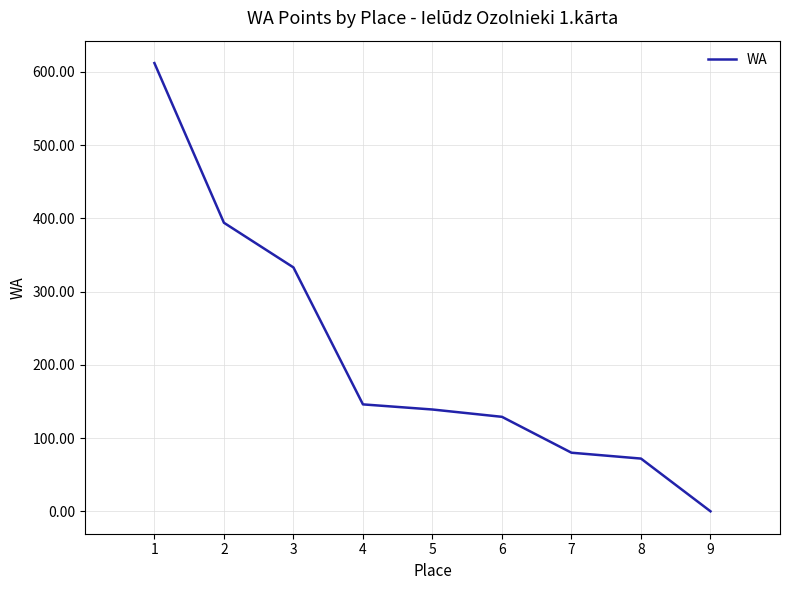

Reading left to right, list all the values displayed in this chart.

1=612	2=394	3=333	4=146	5=139	6=129	7=80	8=72	9=0